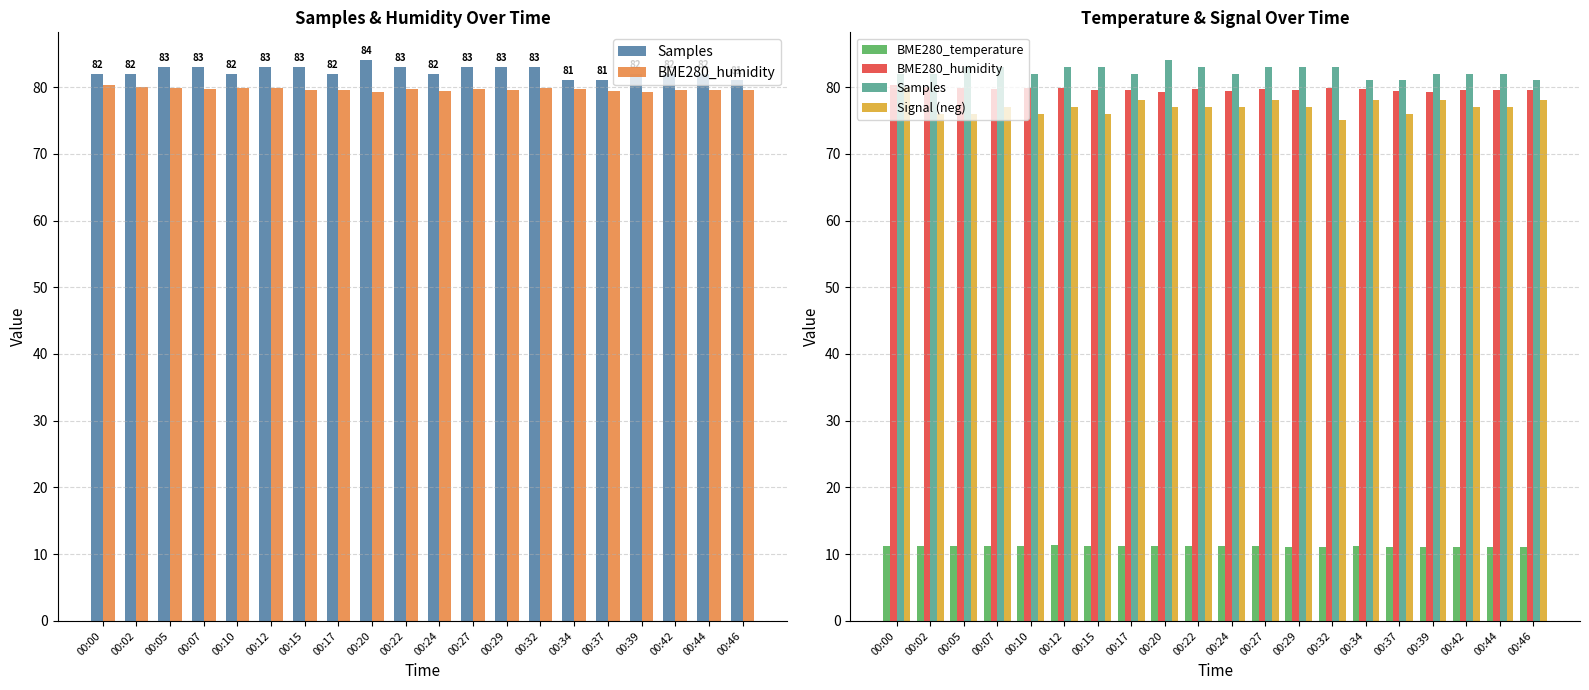

At which category is the sum across all series the highest?

00:00